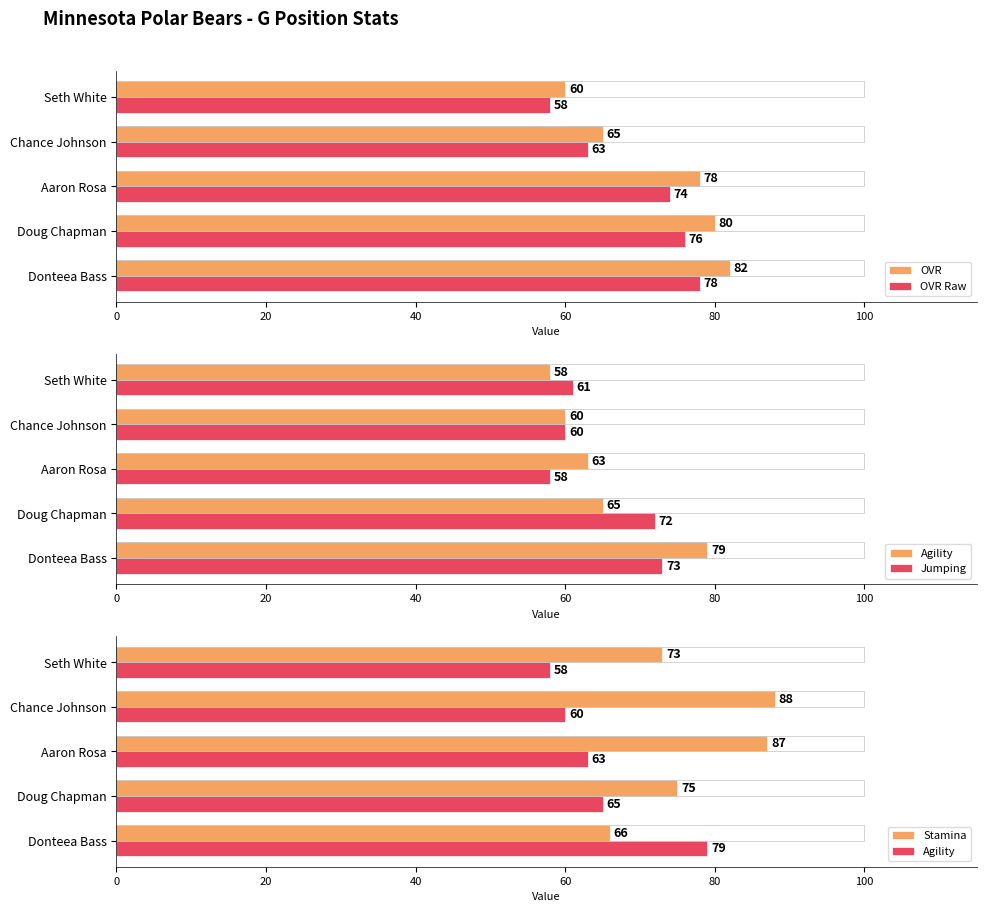

The OVR series shows 78 at Aaron Rosa. True or false?

True